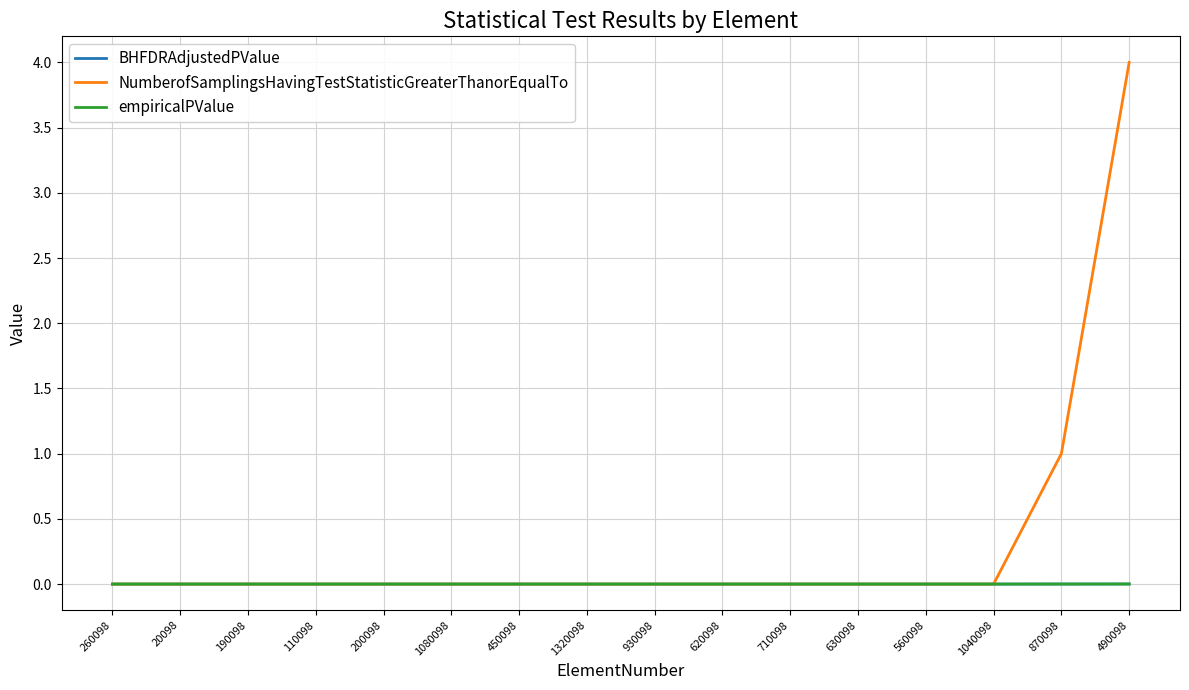

What position from the right is 710098?

6